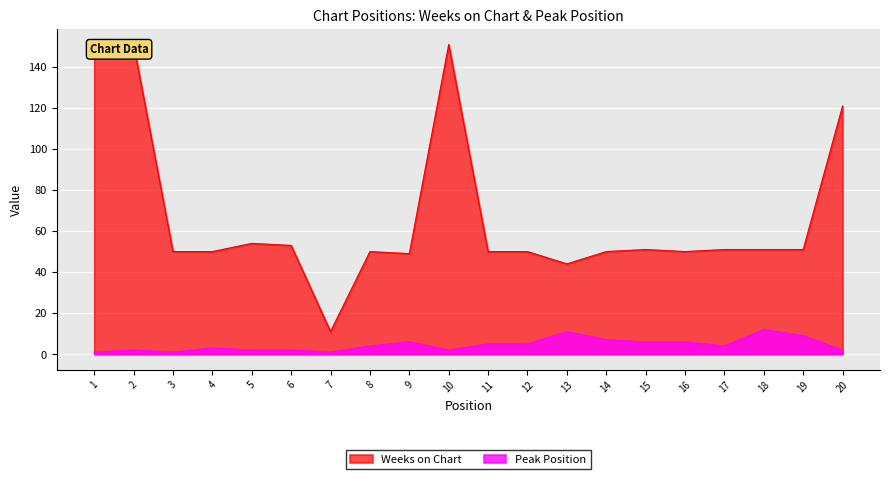

What is the minimum value for Weeks on Chart?

11